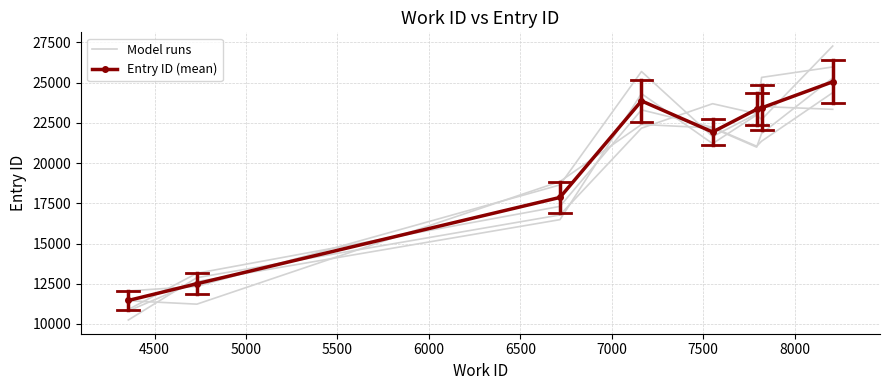

How many lines are shown in the chart?

2